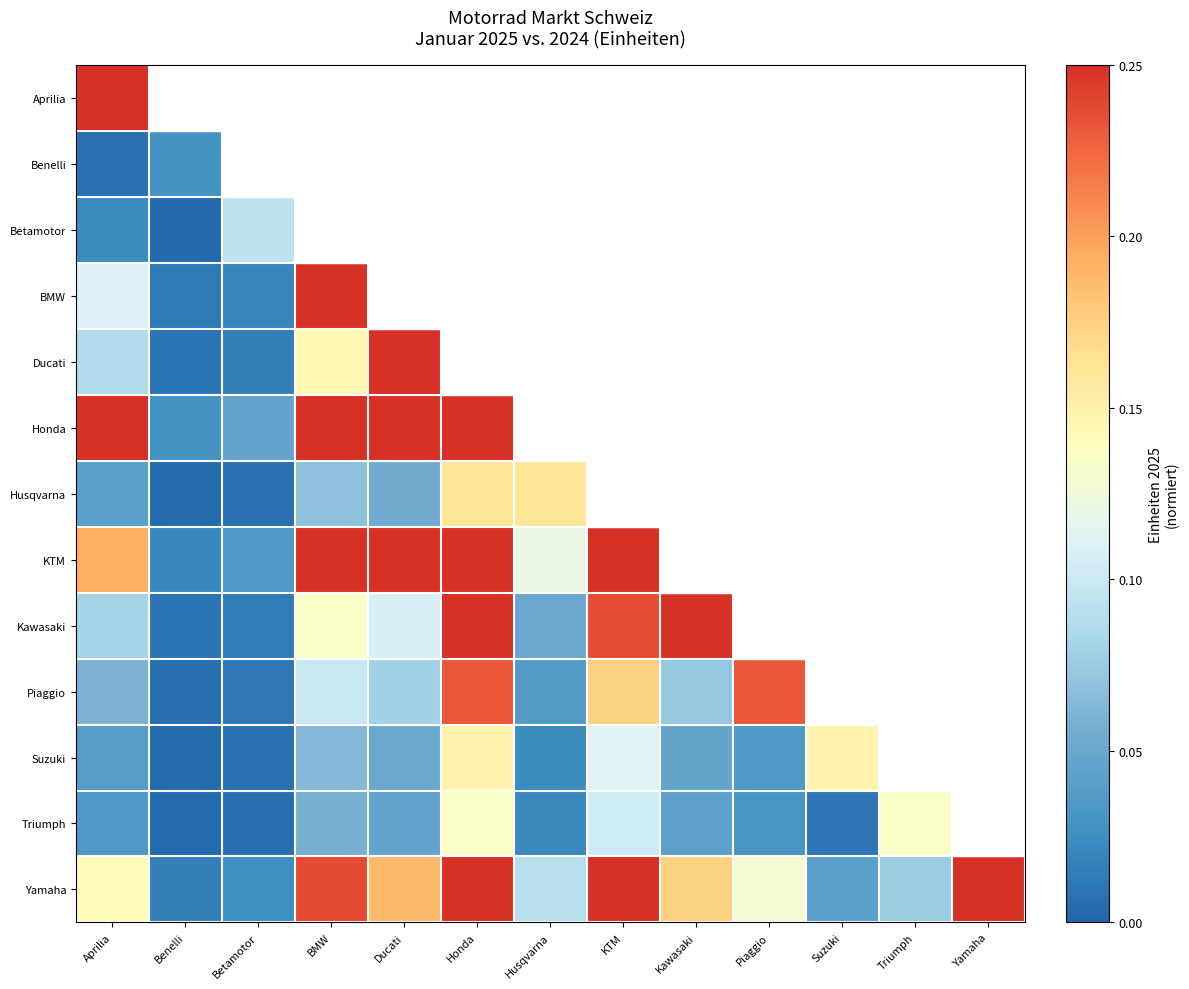

Rank the categories by Betamotor value from lowest to highest.

Benelli, Aprilia, Betamotor, BMW, Ducati, Honda, Husqvarna, KTM, Kawasaki, Piaggio, Suzuki, Triumph, Yamaha